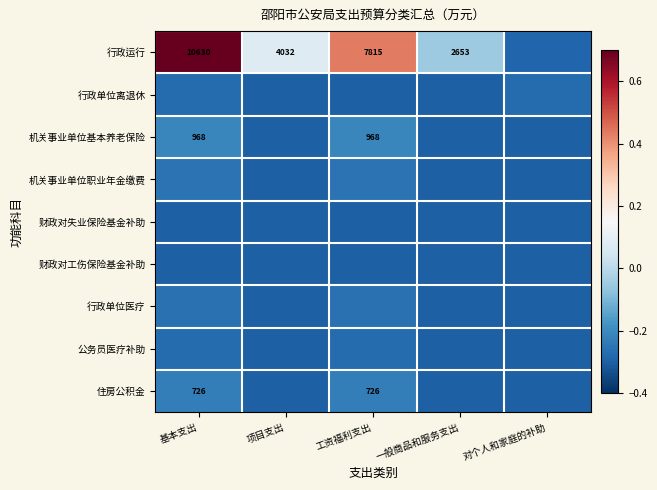

What value does the 行政单位医疗 series have at 对个人和家庭的补助?

-0.3